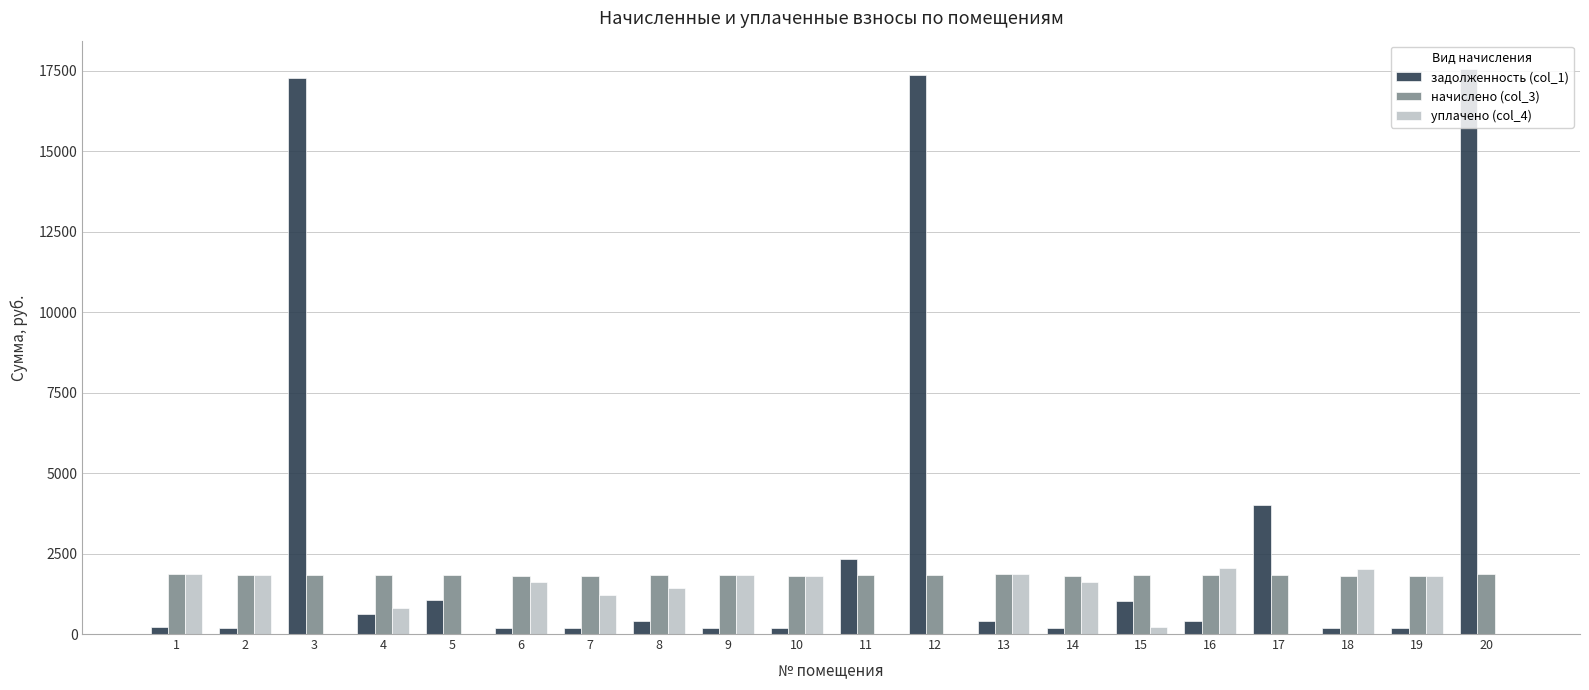

How many series are shown in this chart?

3